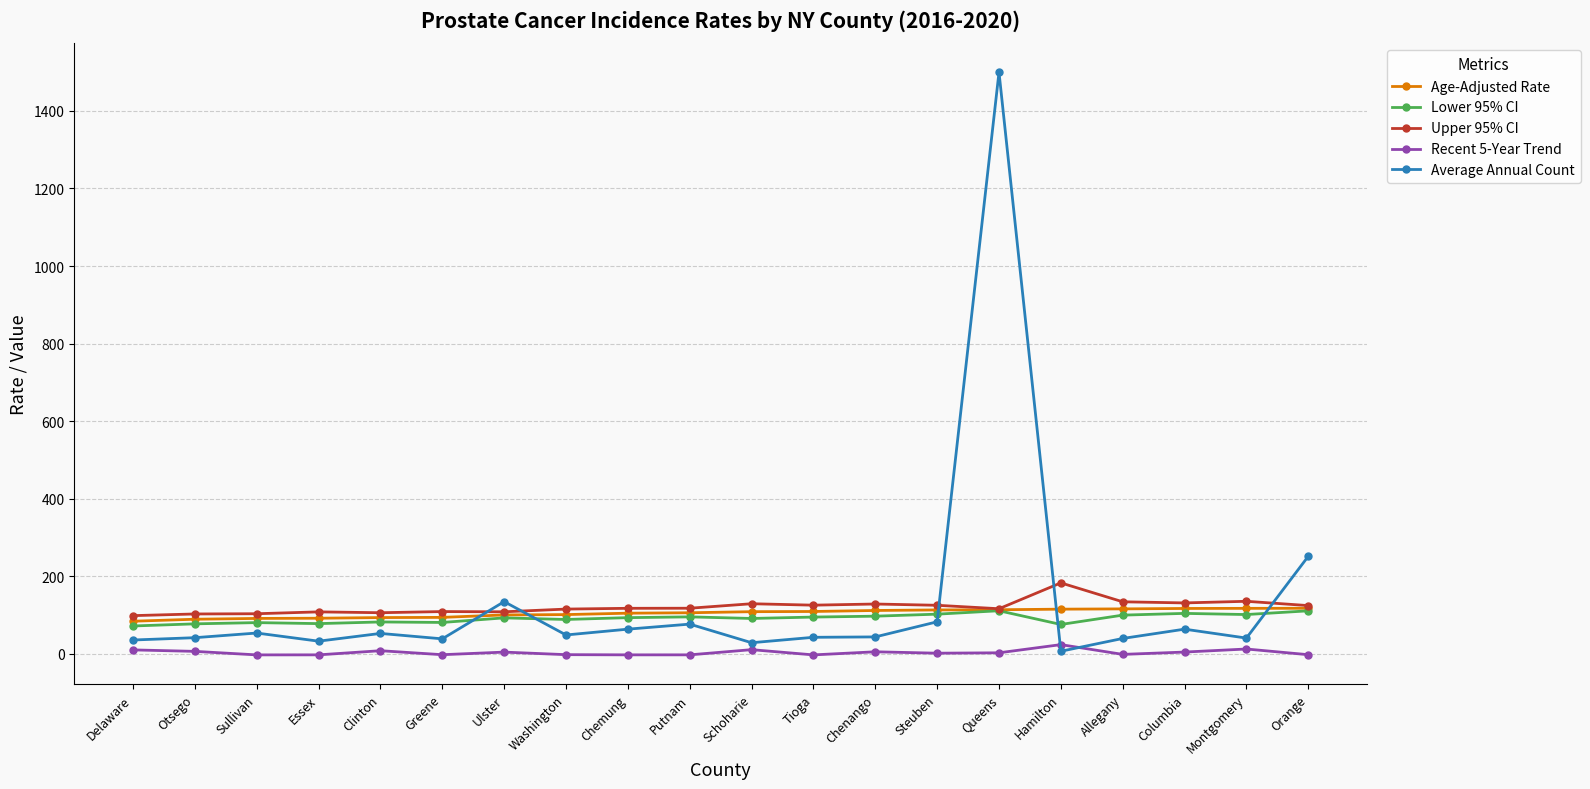

In Lower 95% CI, how many points are higher than both neighbors (excluding endpoints)?

6